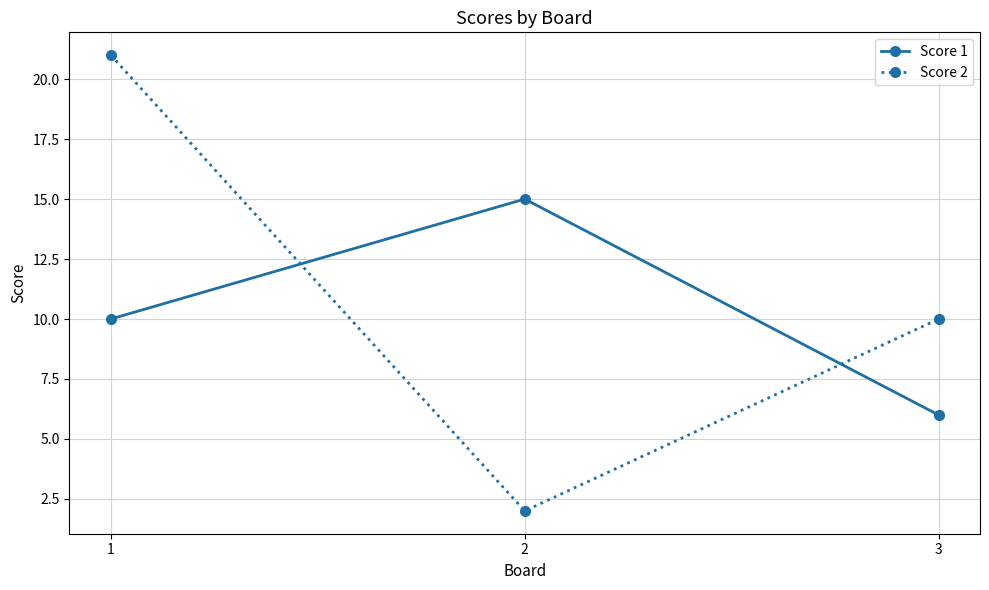

How many data points does each series have?

3